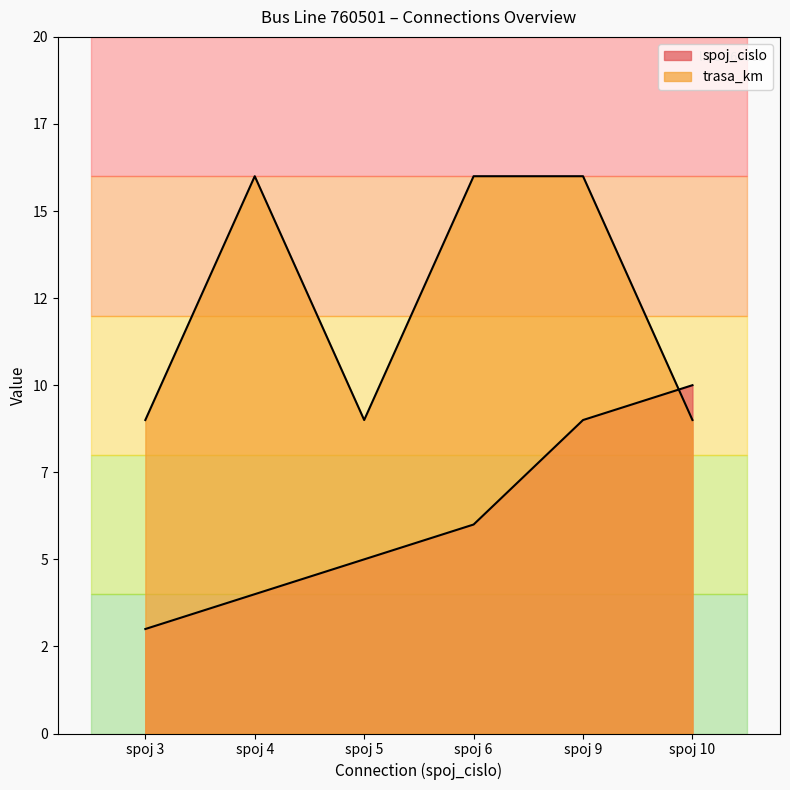

What is the difference between the highest and lowest values at spoj 4?

12